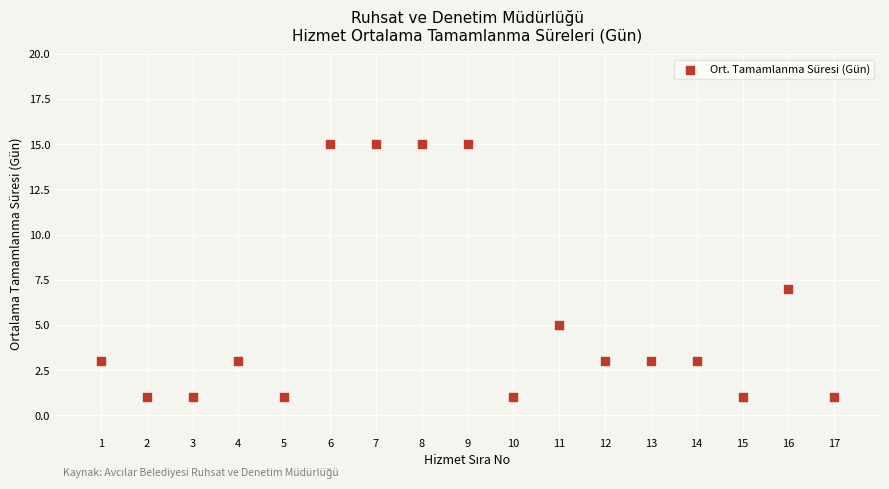

What Y value in the scatter plot is closest to 8?

7